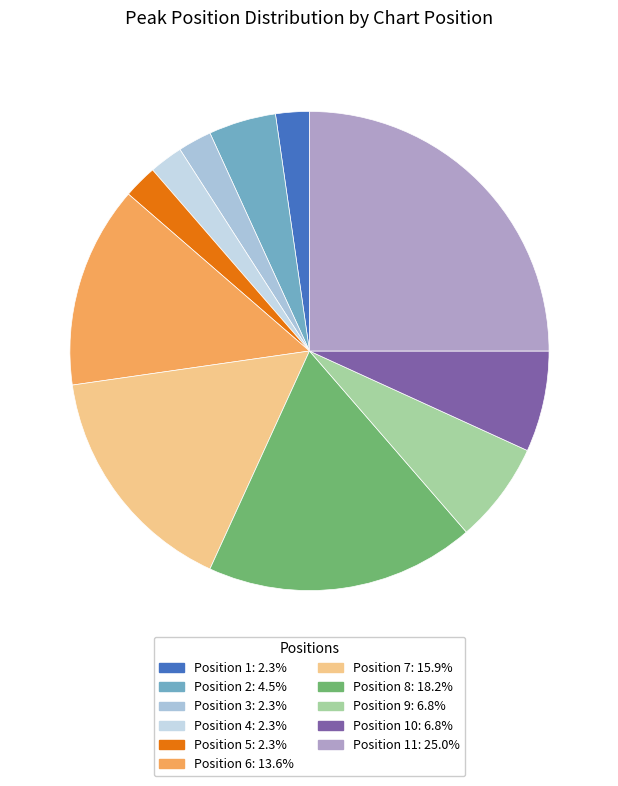

Is there a majority slice in this chart?

No